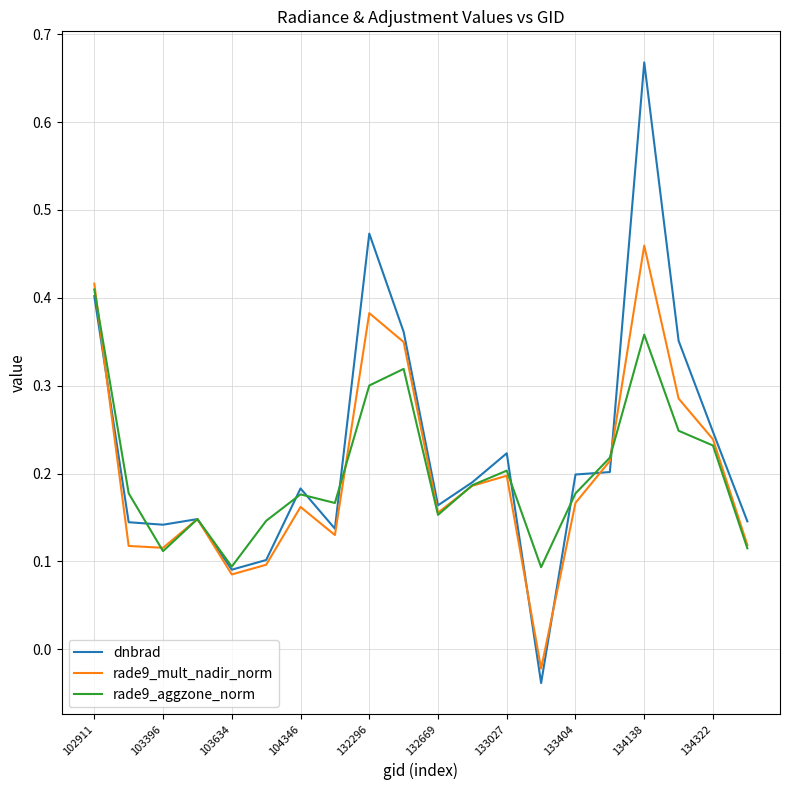

List the series in order of their peak value, lowest first.

rade9_aggzone_norm, rade9_mult_nadir_norm, dnbrad